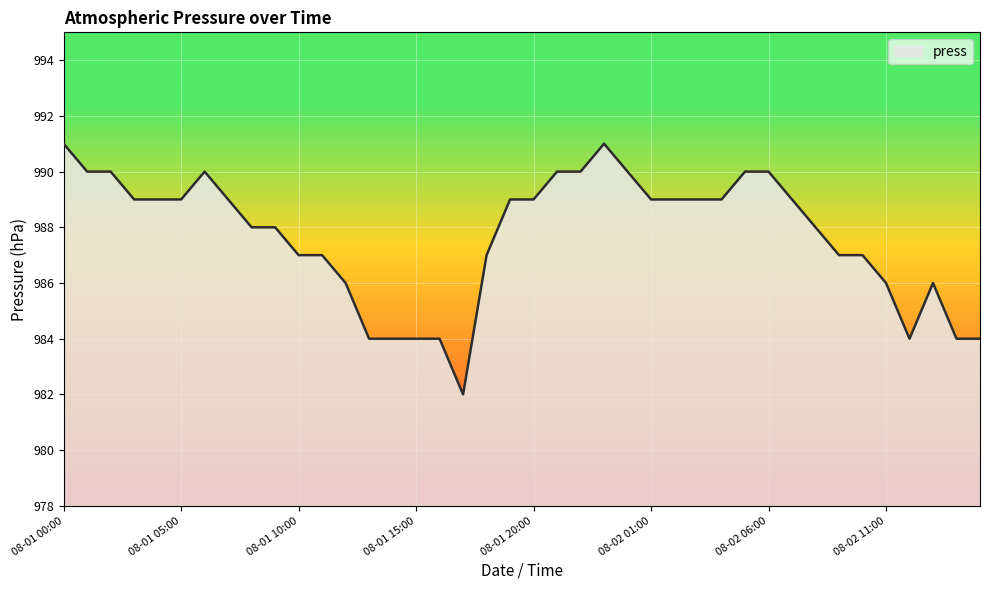

What is the minimum value shown in the chart?

982